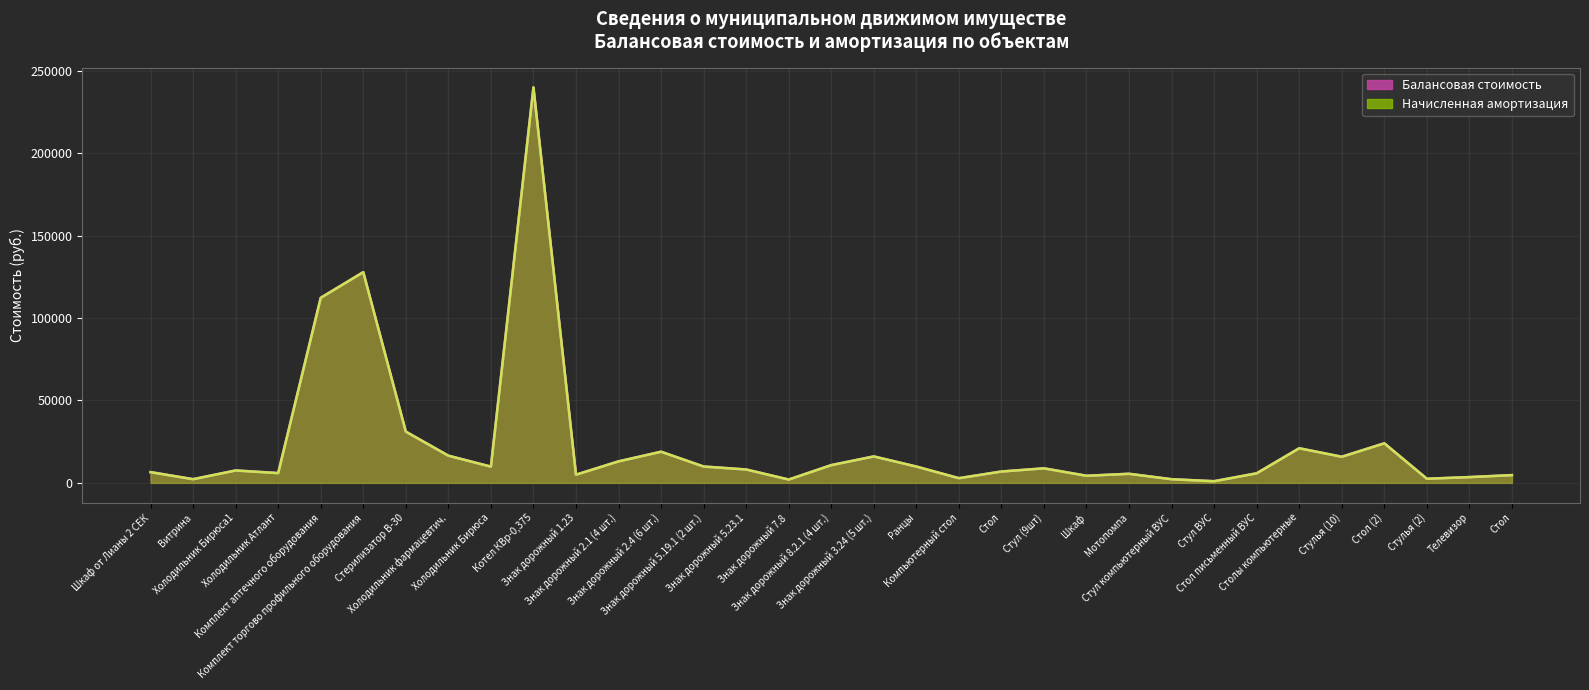

True or false: Балансовая стоимость has a value of 8951 at Стол (2).

False